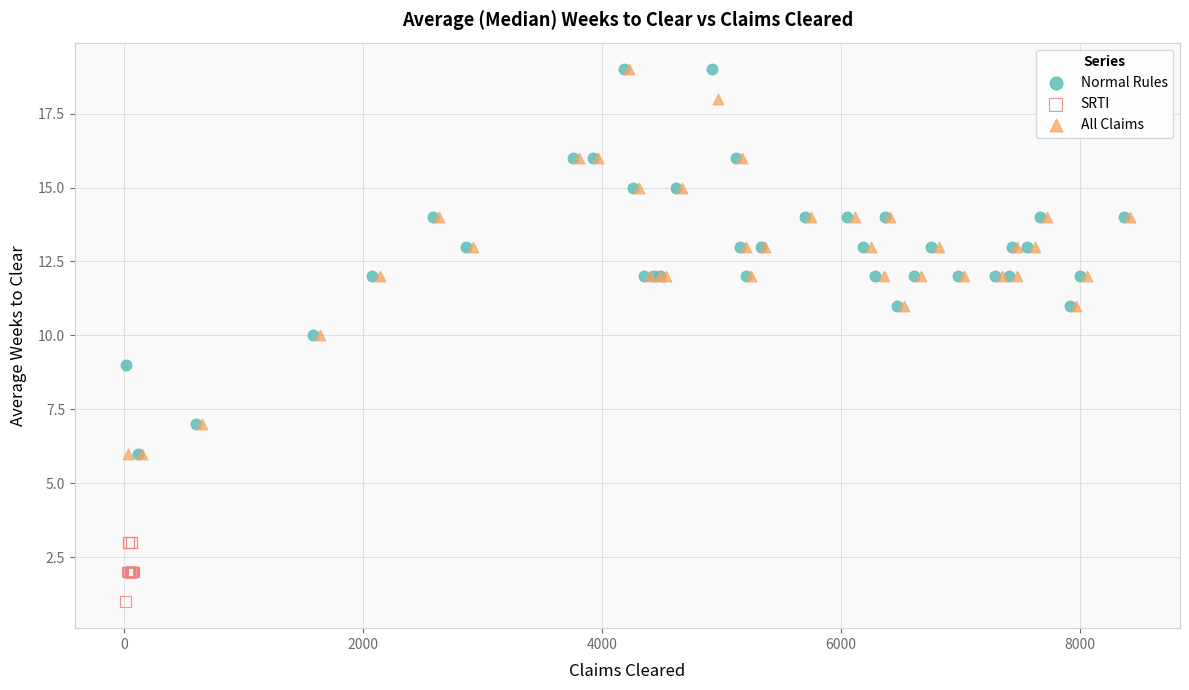

What are all the series names shown in the legend?

Normal Rules, SRTI, All Claims